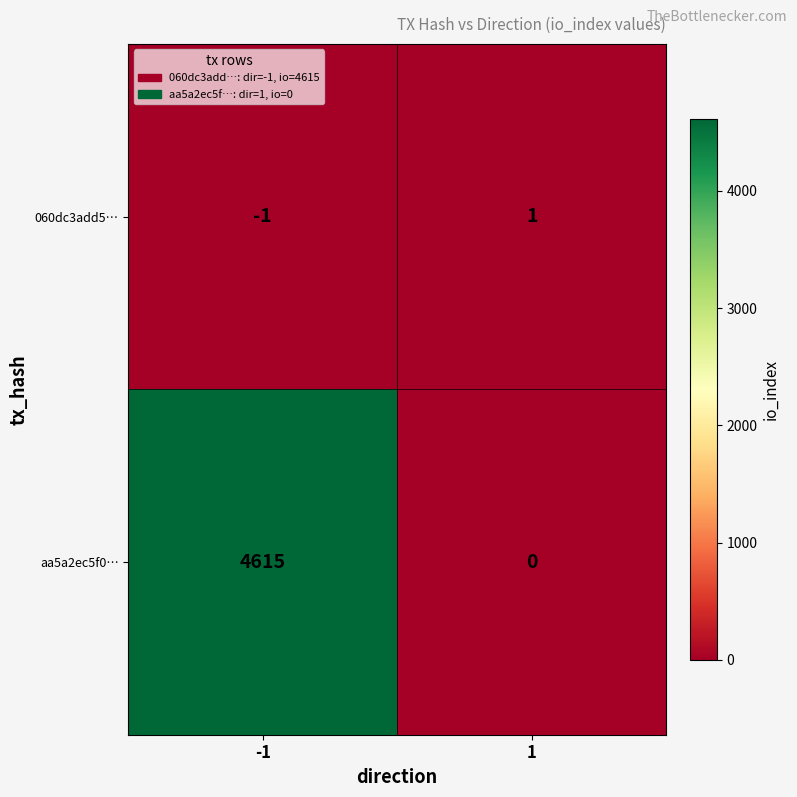

Rank the series by their maximum value, from lowest to highest.

060dc3add5…, aa5a2ec5f0…